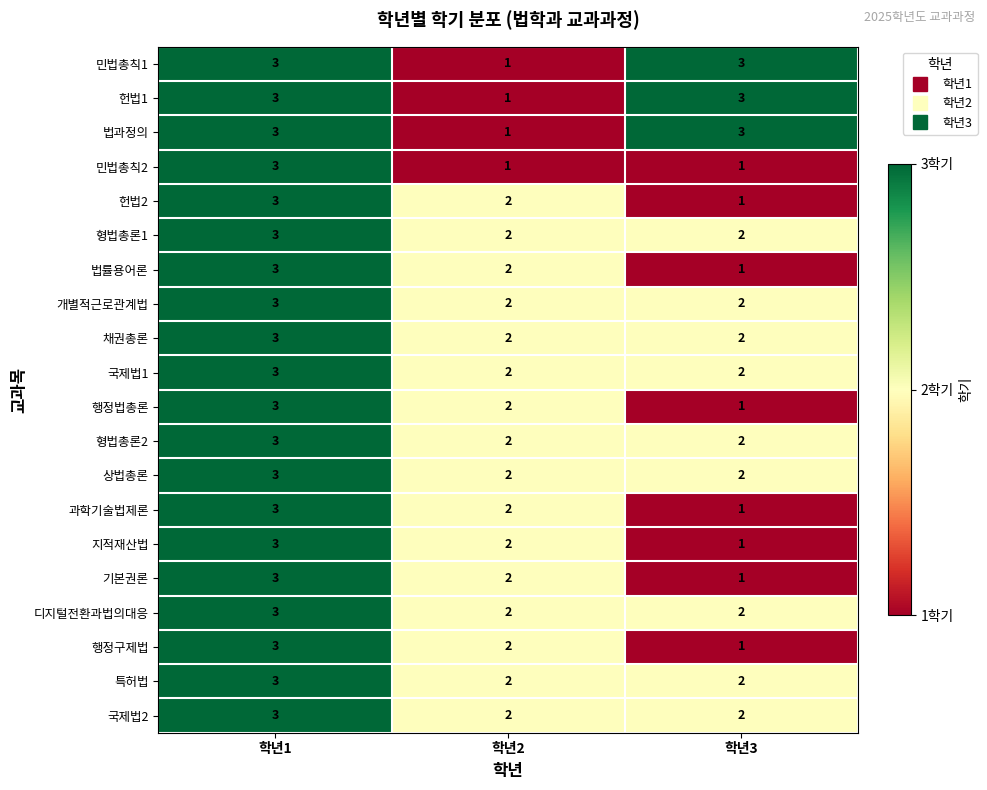

How many 지적재산법 values are between 1 and 3?

3